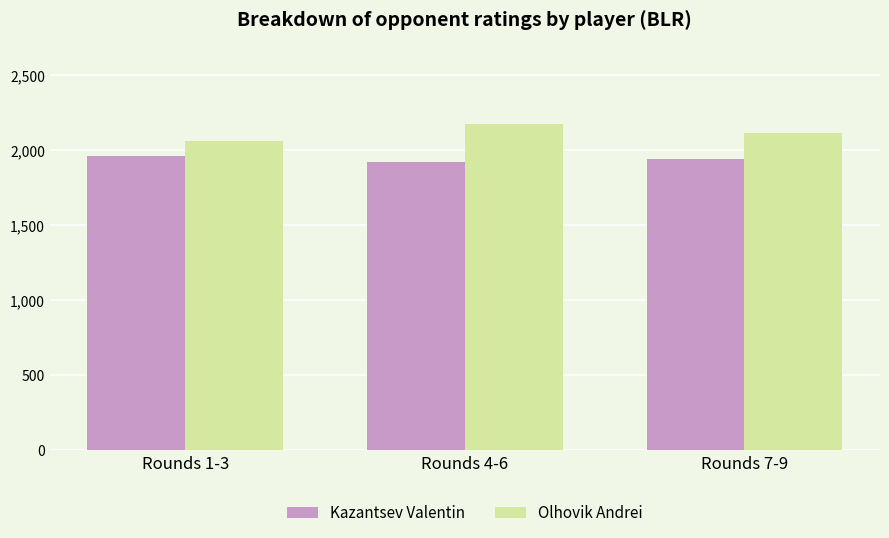

What is the label of the 2nd bar from the right?

Rounds 4-6